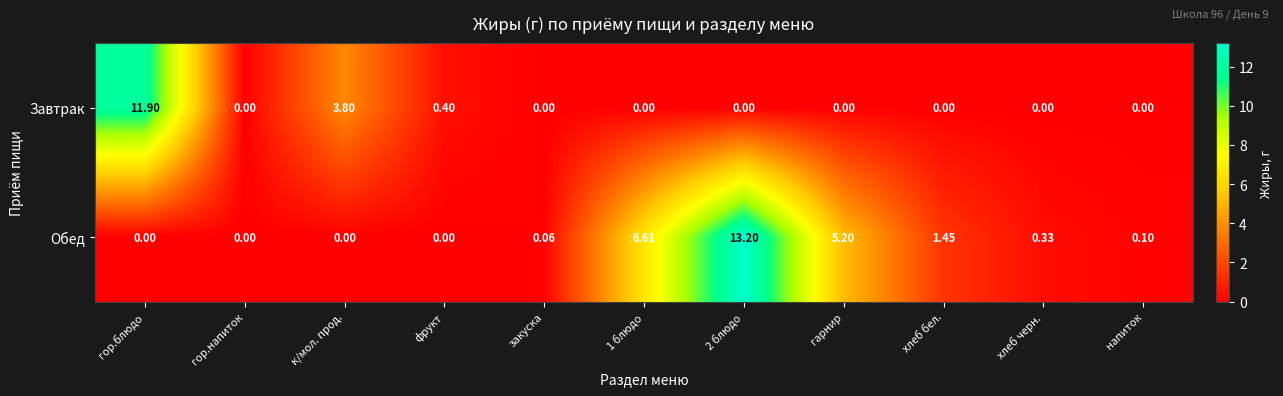

Which series has the widest spread of values?

Обед